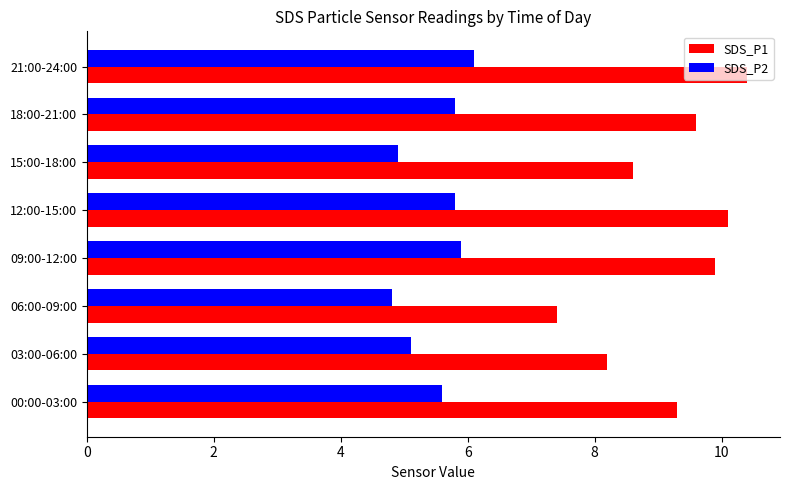

Which category has the lowest value across all series?

06:00-09:00